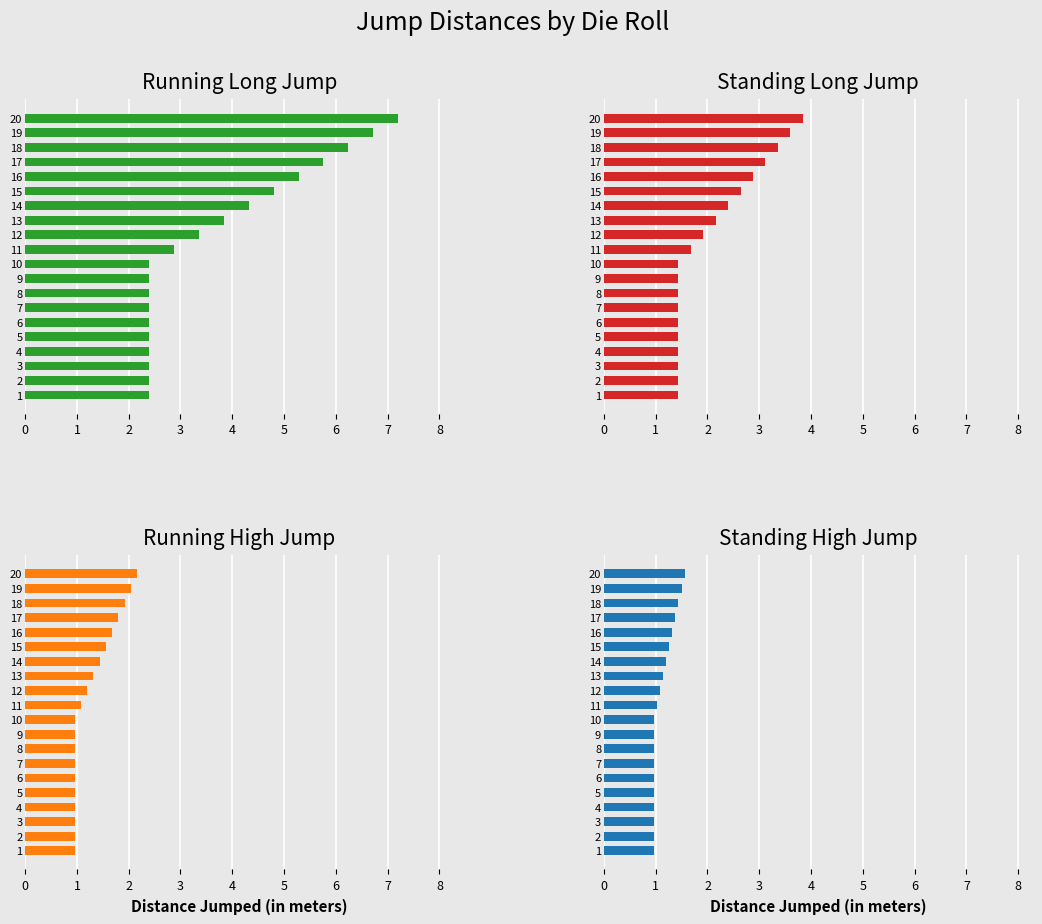

Which series has the largest range (max minus min)?

Running Long Jump